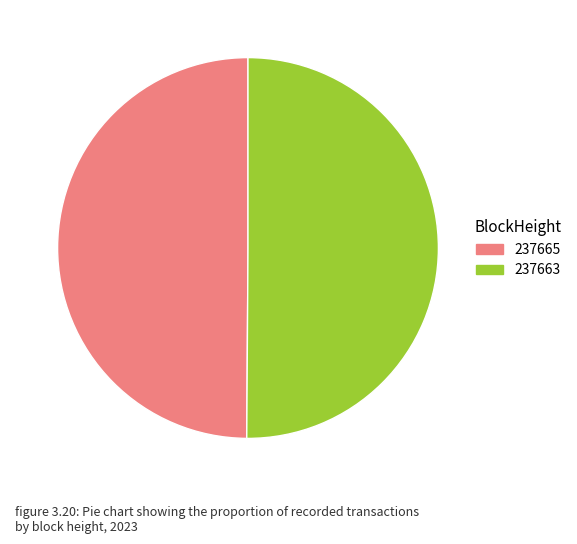

What is the ratio of the value at 237665 to the value at 237663?

1.0